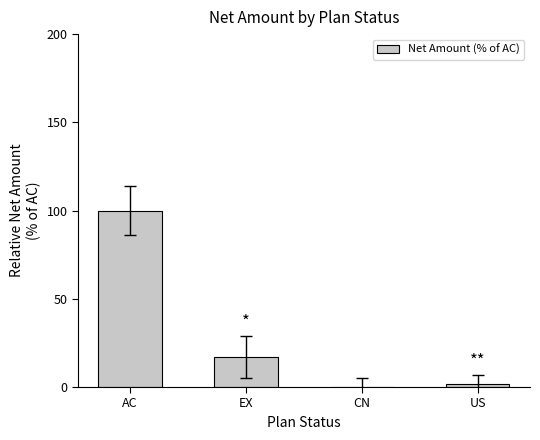

What is the difference between the values at CN and US?

1.6